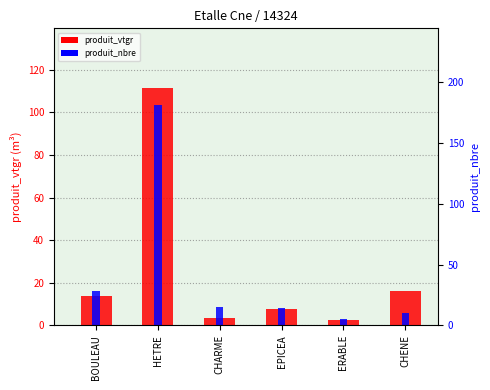

What are all the series names shown in the legend?

produit_vtgr, produit_nbre